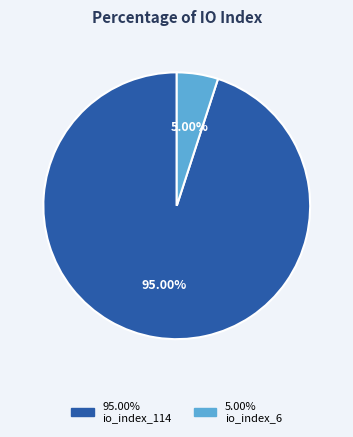

Is there any slice that represents more than half of the pie?

Yes